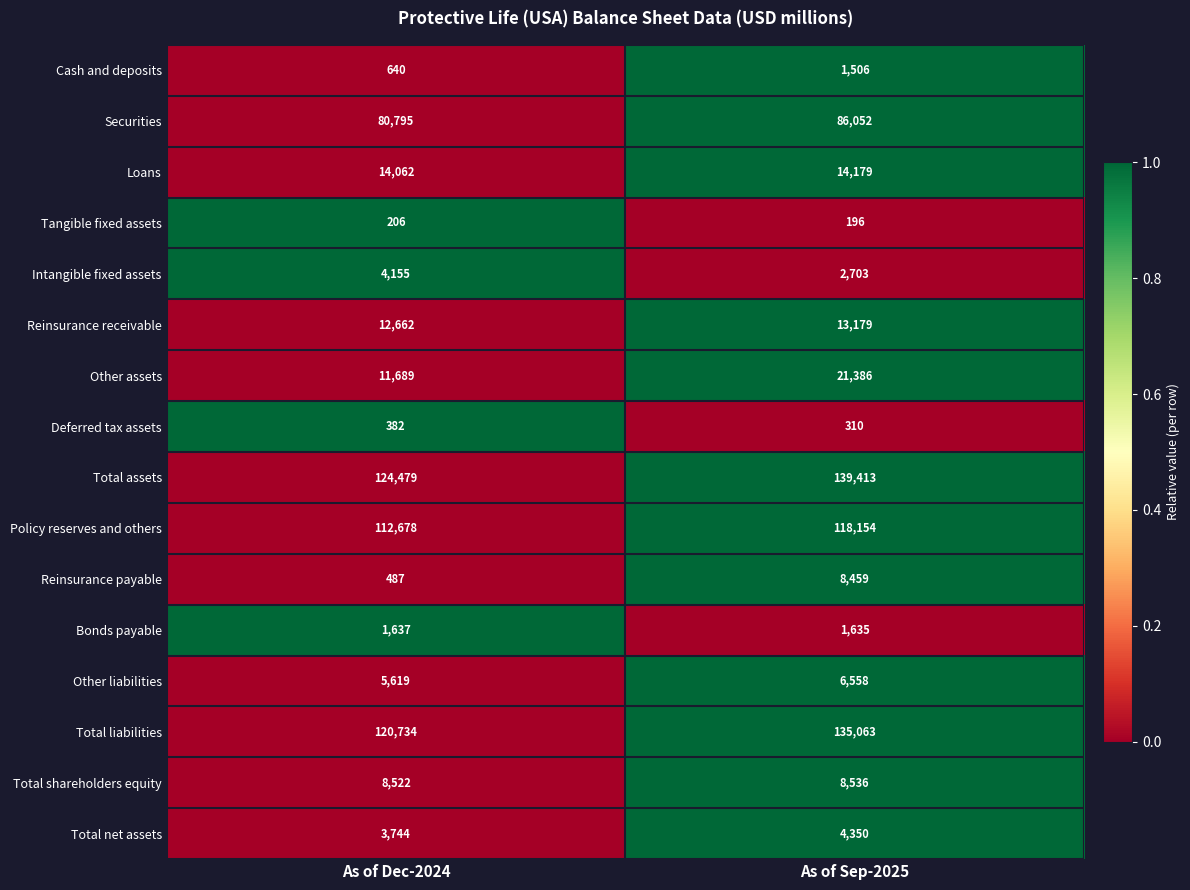

Which series has the largest total across all categories?

Total assets